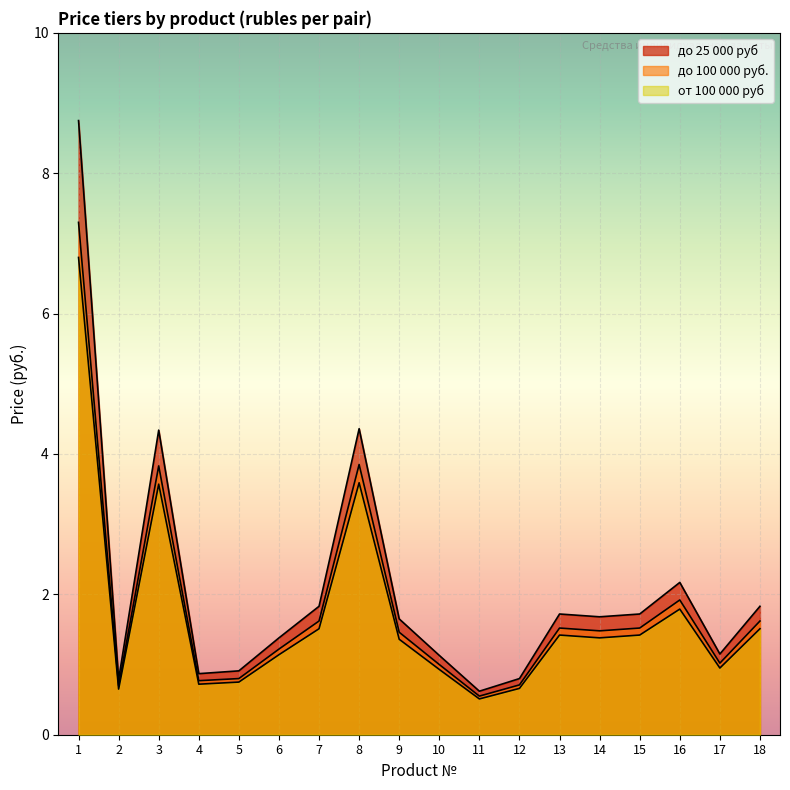

What is the approximate value of до 25 000 руб at 7?

1.8